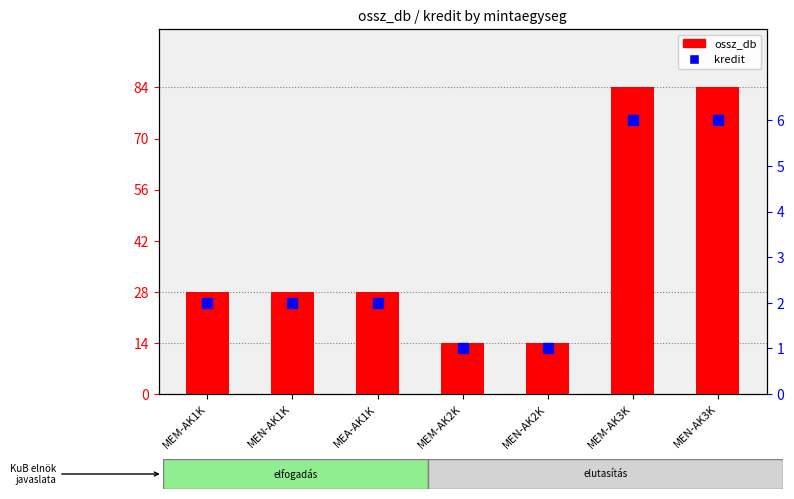

At which category does the chart reach its minimum across all series?

MEM-AK2K